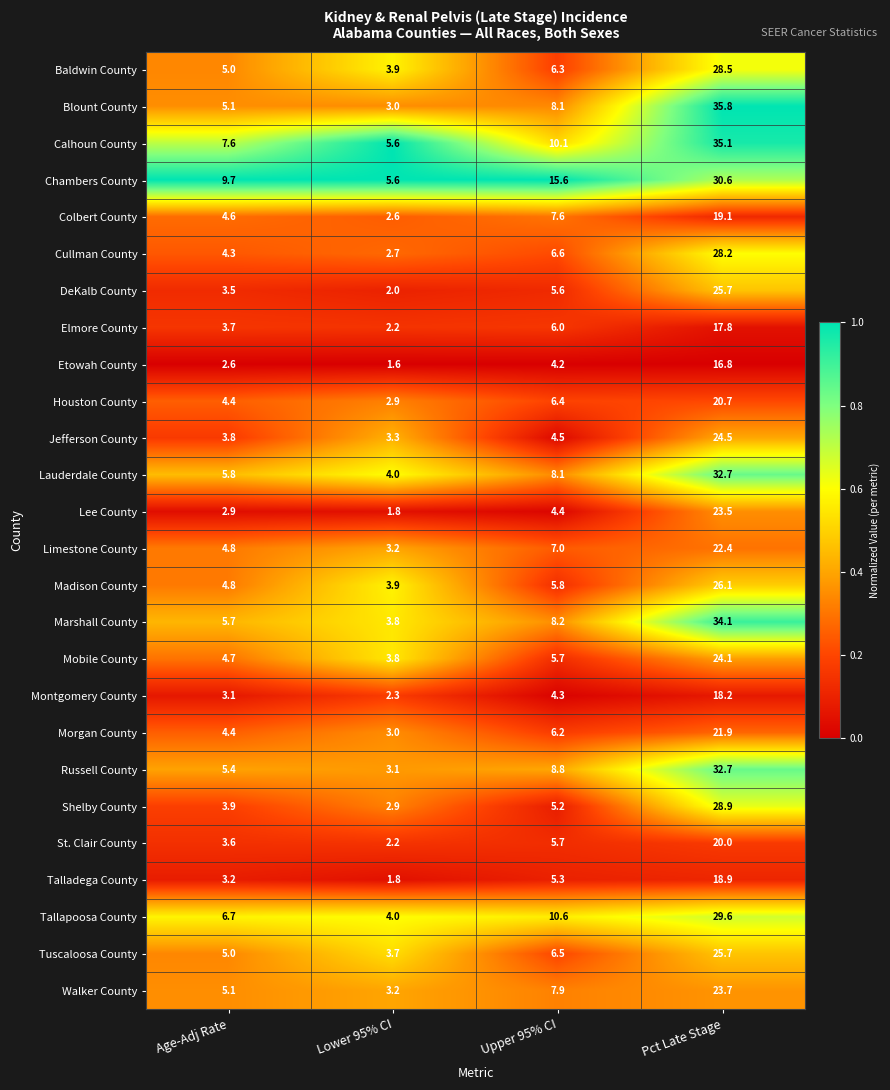

What is the approximate value of Etowah County at Pct Late Stage?

16.8